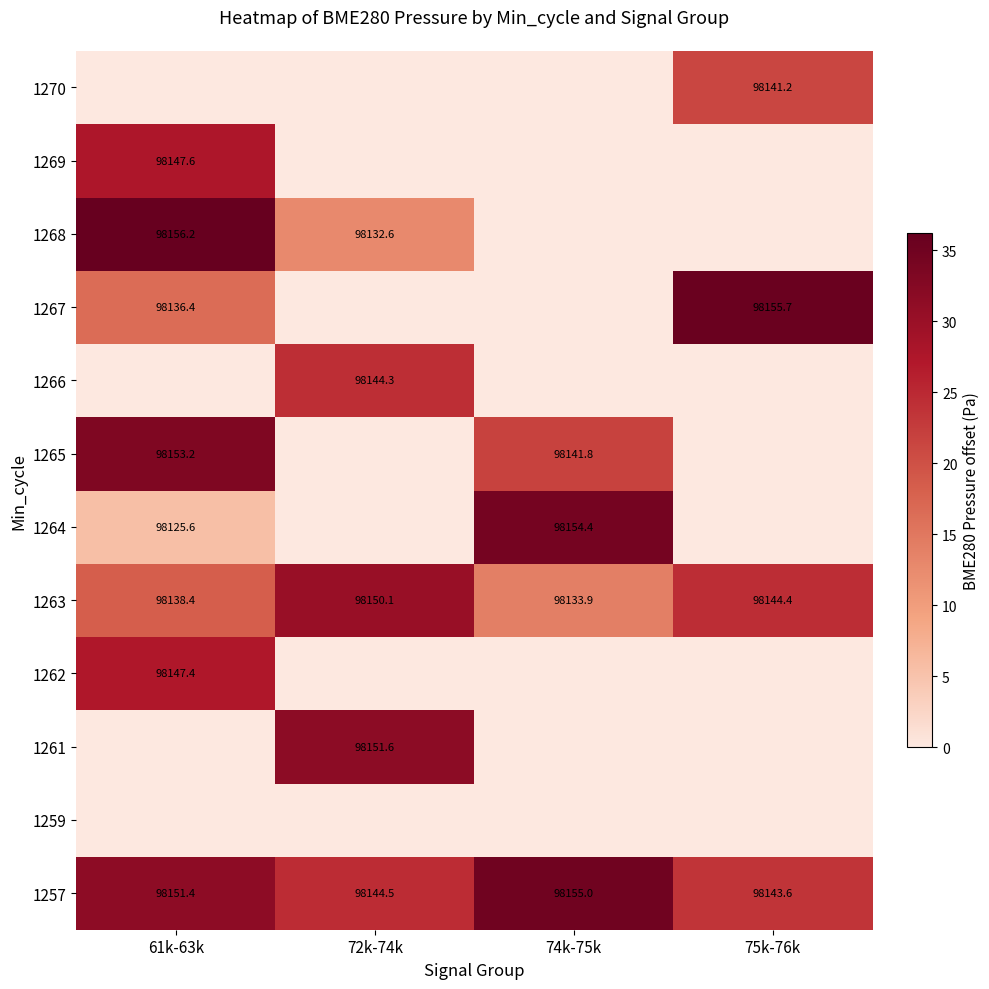

What is the difference between the highest and lowest values at 61k-63k?

36.2